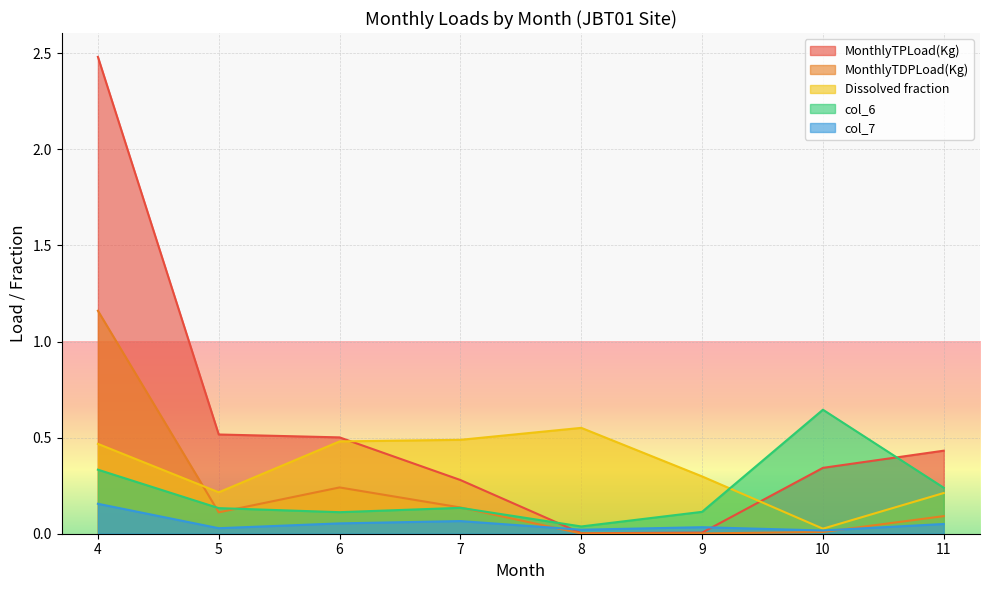

Reading left to right, list all the values displayed in this chart.

MonthlyTPLoad(Kg): 4=2.5	5=0.5	6=0.5	7=0.3	8=0.0	9=0.0	10=0.3	11=0.4
MonthlyTDPLoad(Kg): 4=1.2	5=0.1	6=0.2	7=0.1	8=0.0	9=0.0	10=0.0	11=0.1
Dissolved fraction: 4=0.5	5=0.2	6=0.5	7=0.5	8=0.6	9=0.3	10=0.0	11=0.2
col_6: 4=0.3	5=0.1	6=0.1	7=0.1	8=0.0	9=0.1	10=0.6	11=0.2
col_7: 4=0.2	5=0.0	6=0.1	7=0.1	8=0.0	9=0.0	10=0.0	11=0.1